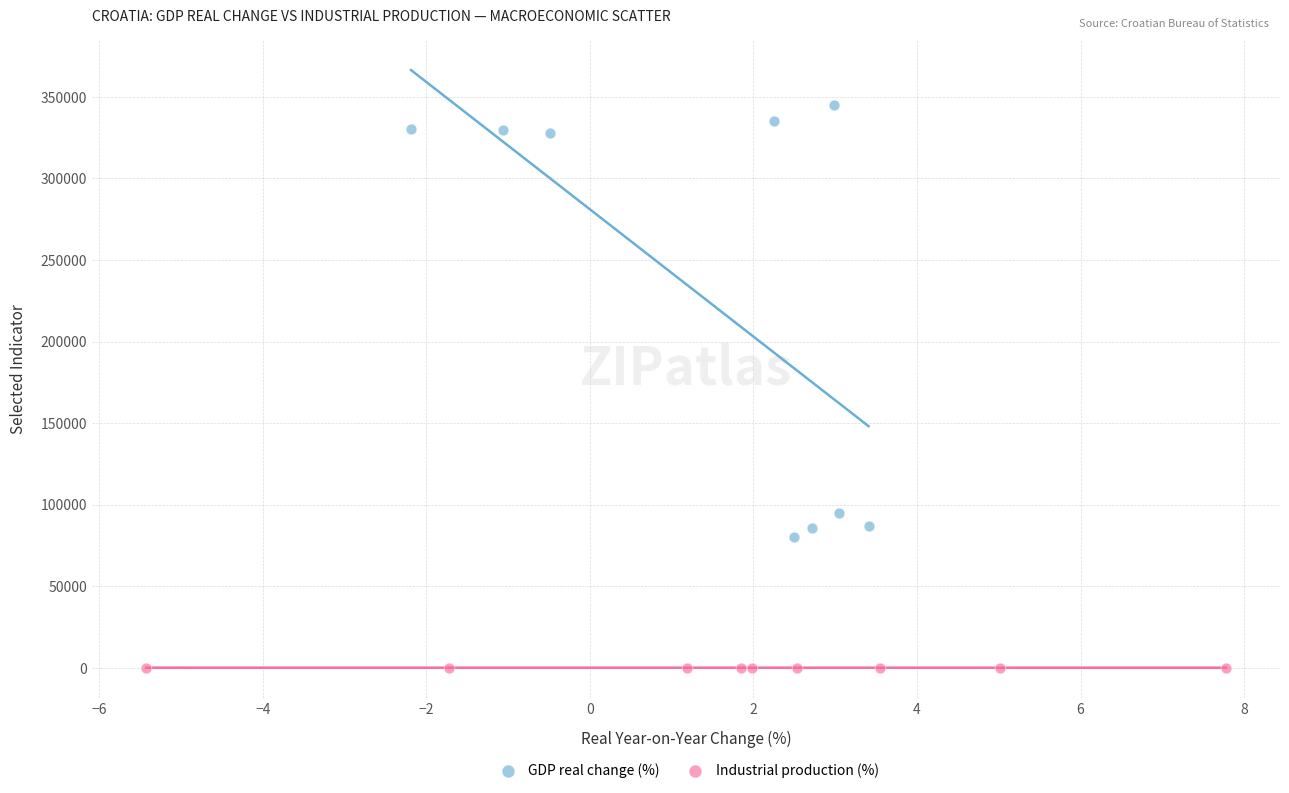

Which series contains the lowest Y value?

Industrial production (%)